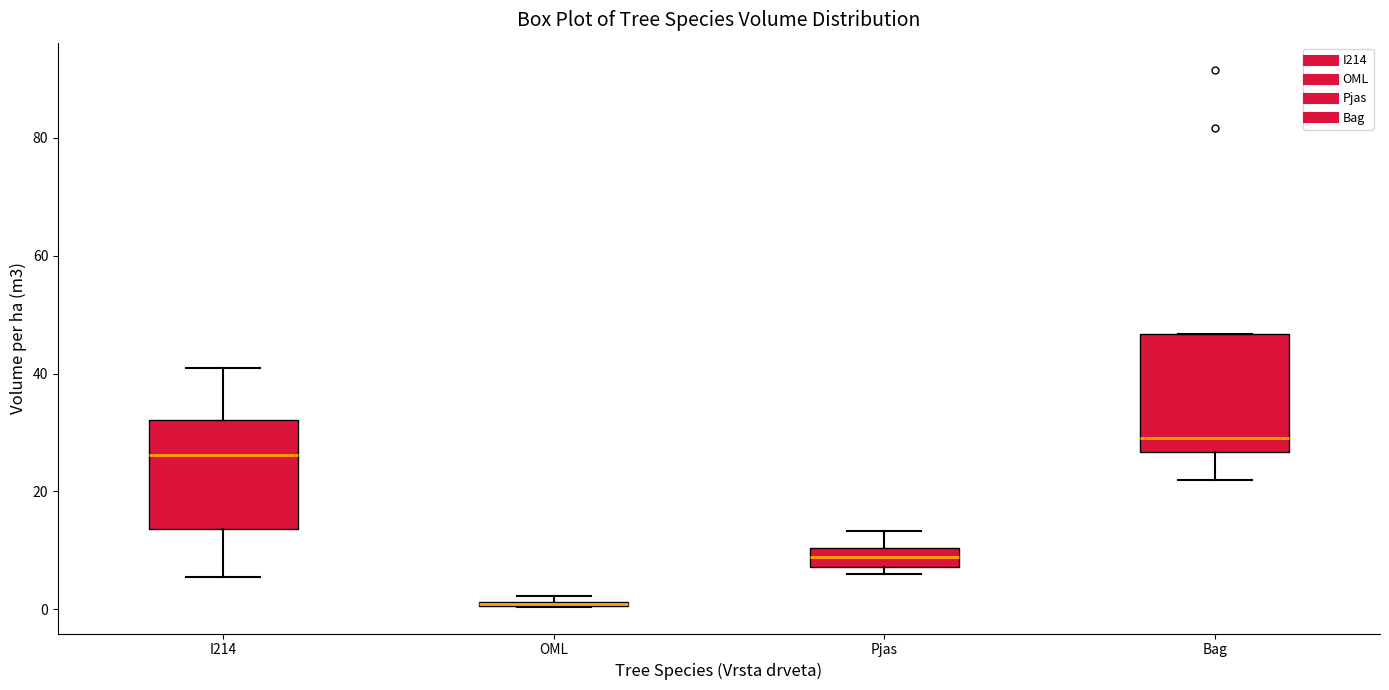

Where is the lower edge of the box for Pjas on the y-axis? The values are not printed on the chart, so give them approximately, as read against the axis.

8